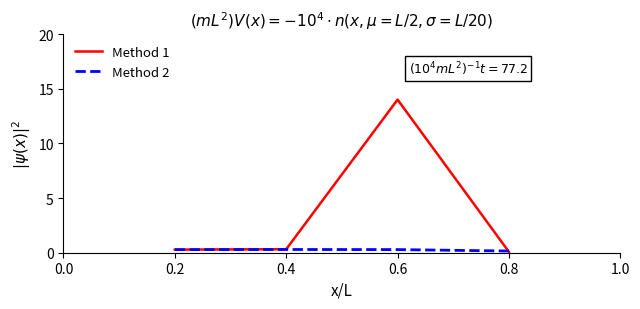

Count the number of data series in this chart.

2